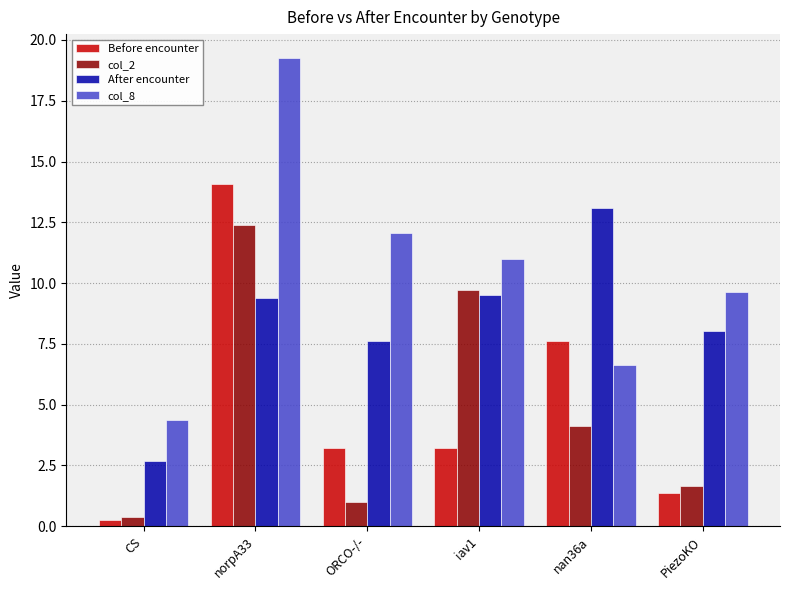

The Before encounter series shows 2.3 at PiezoKO. True or false?

False